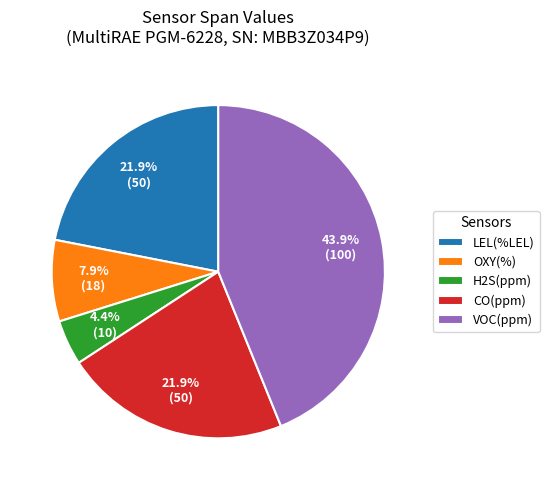

Which category has the biggest portion of the pie?

VOC(ppm)